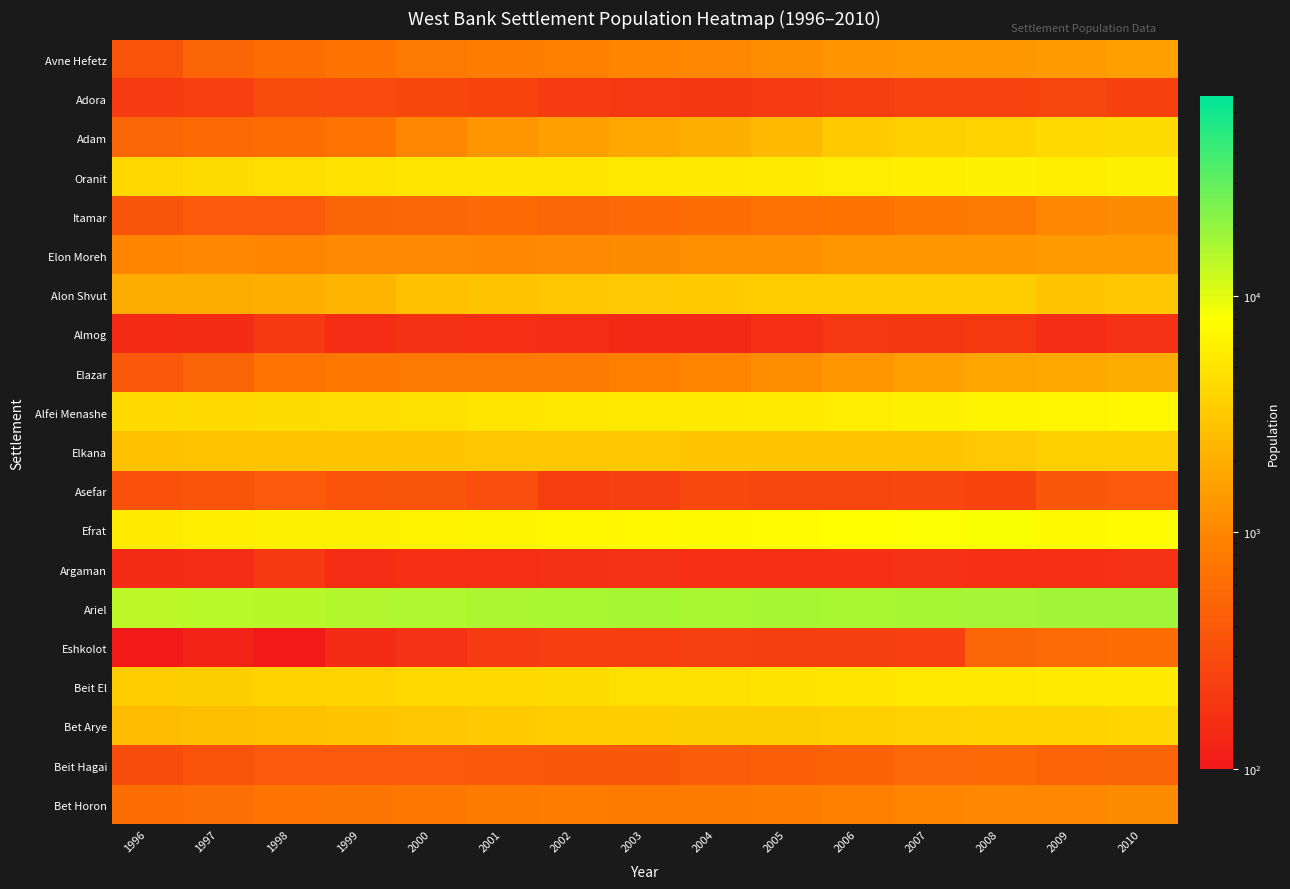

What is the total value across all series at 1996?

42638